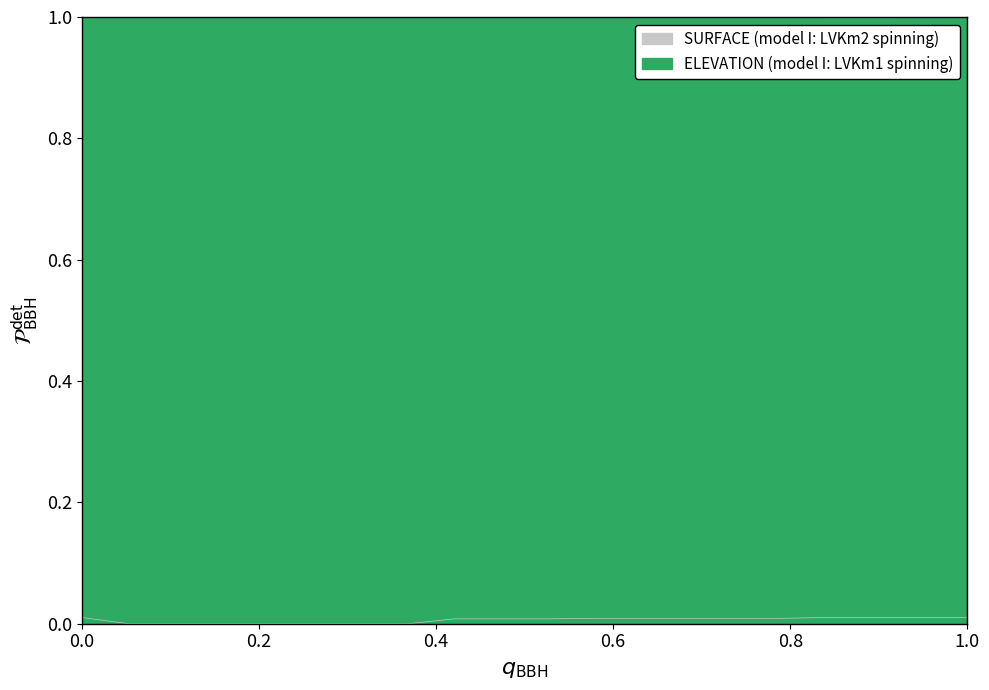

True or false: ELEVATION and SURFACE cross at least once.

False